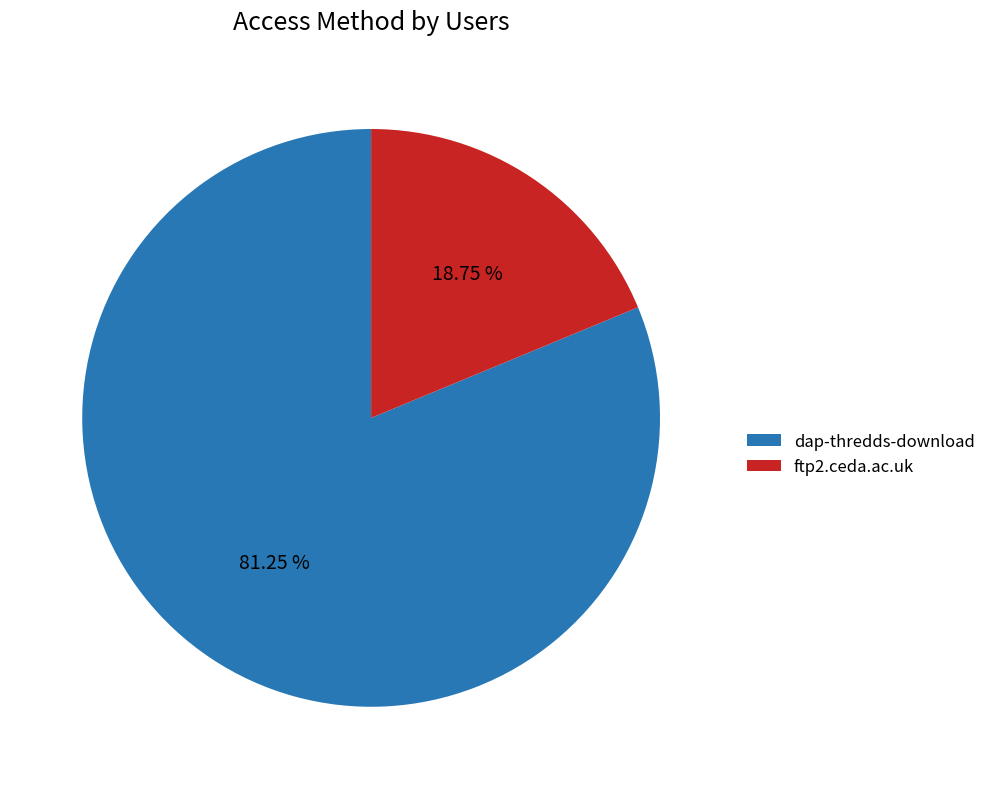

Count the number of slices in the pie.

2